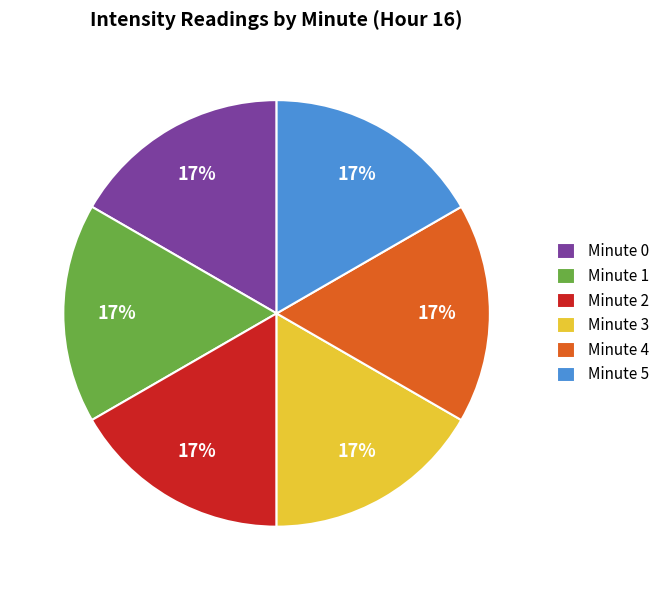

Do Minute 1 and Minute 5 together represent more than half of the pie?

No